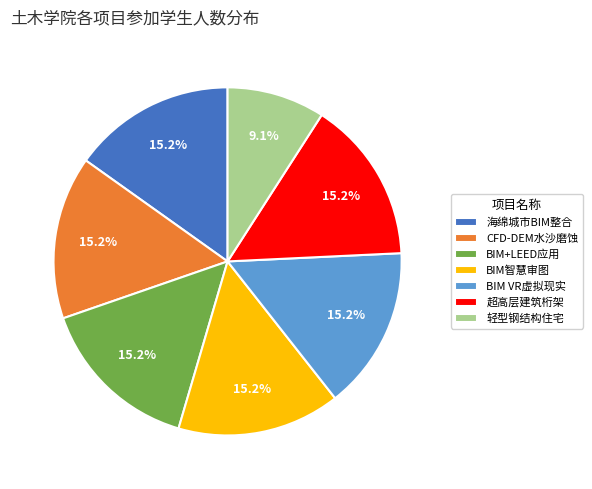

How many segments does this pie chart have?

7